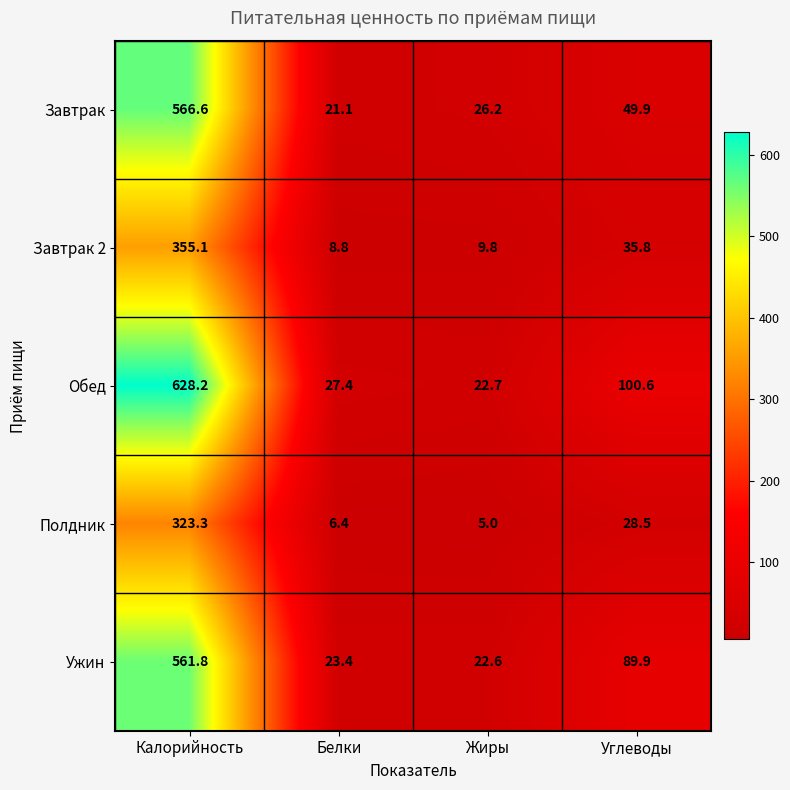

What value does the Ужин series have at Углеводы?

89.9